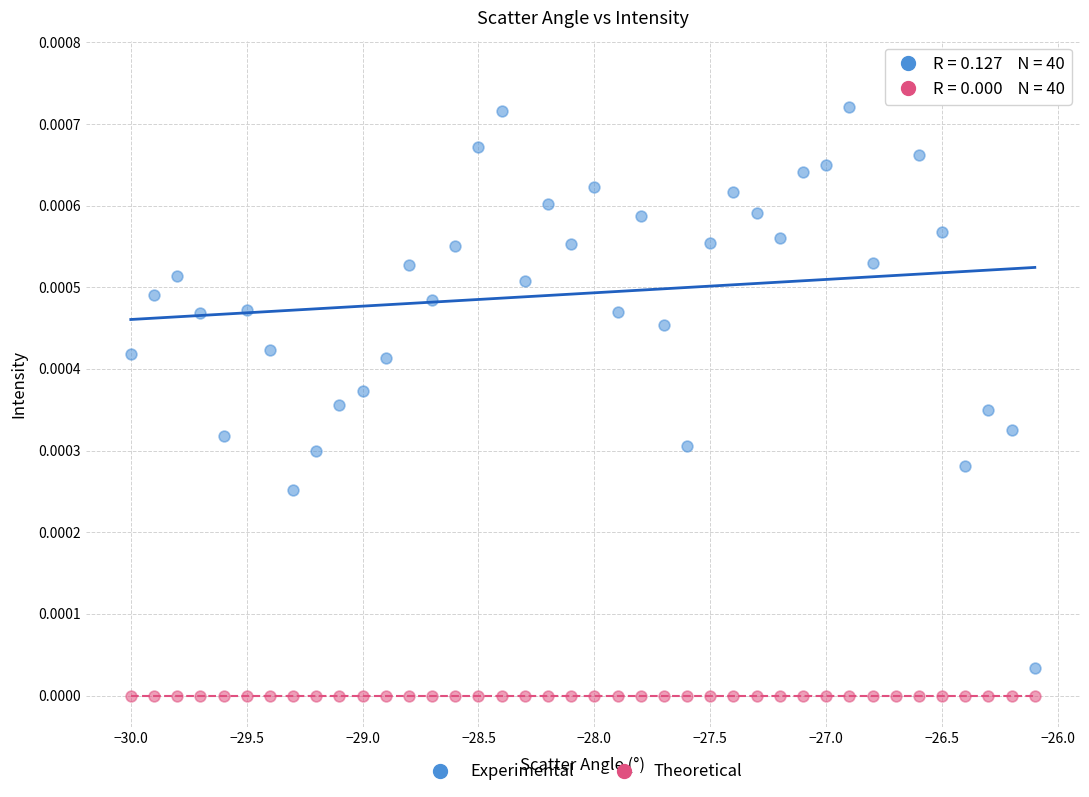

Which series reaches the maximum Y coordinate?

Experimental